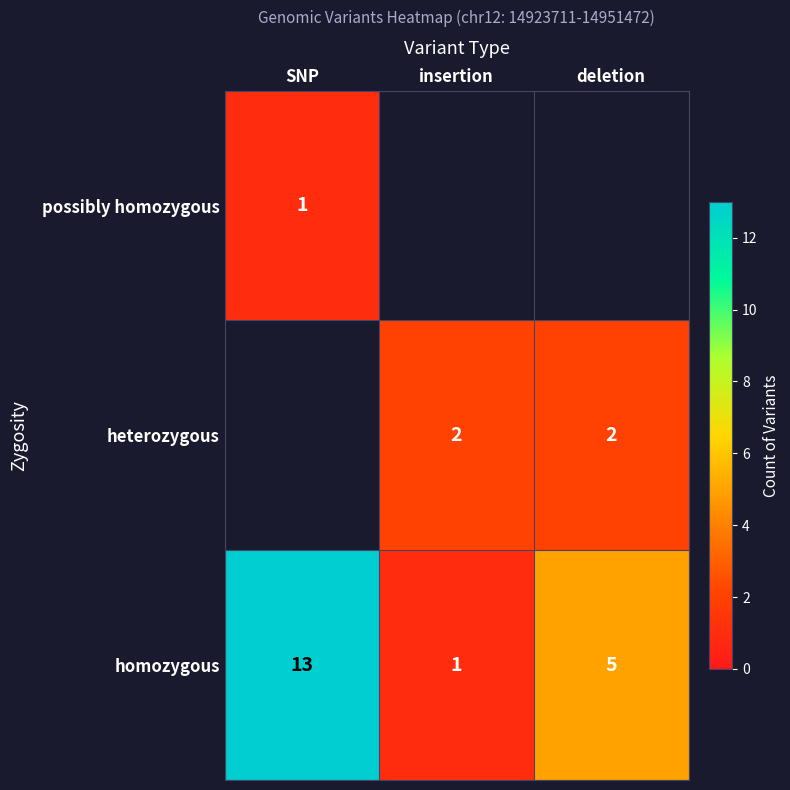

At which category is the sum across all series the highest?

SNP